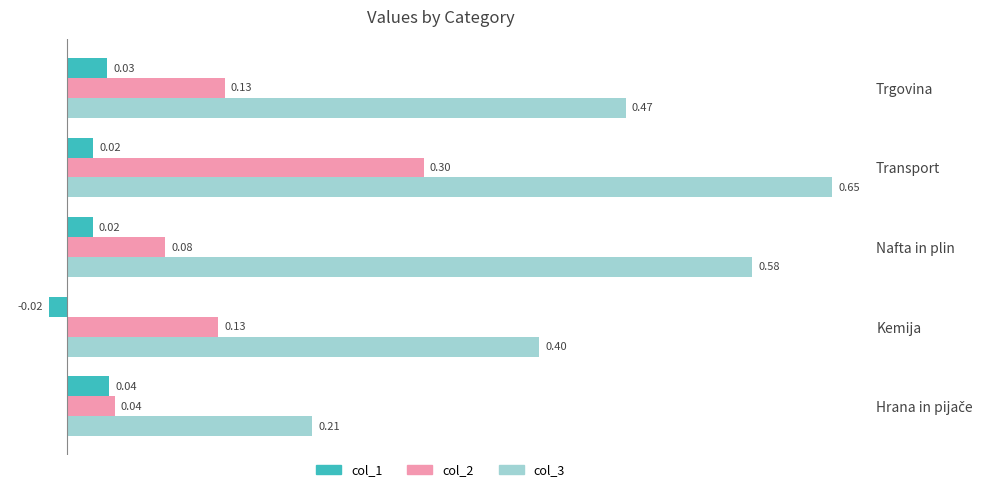

At which category is the sum across all series the highest?

Transport